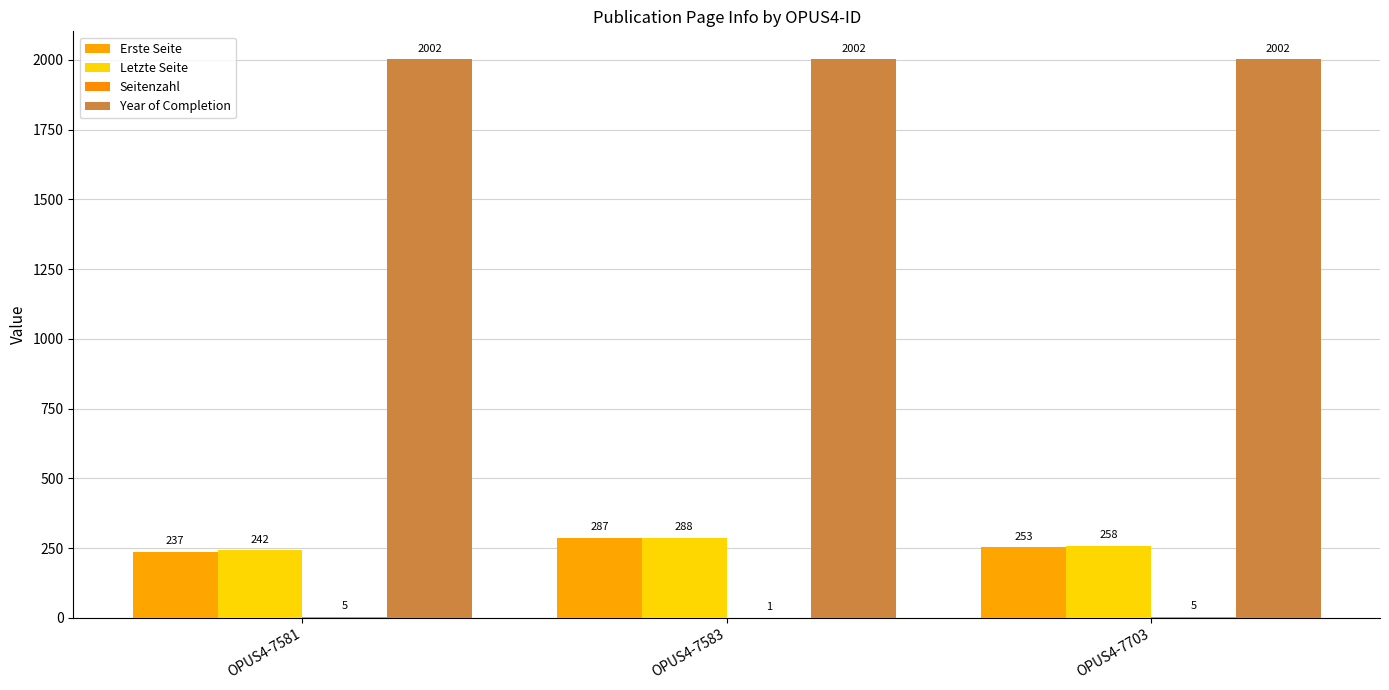

The value of Year of Completion at OPUS4-7581 is 427. True or false?

False